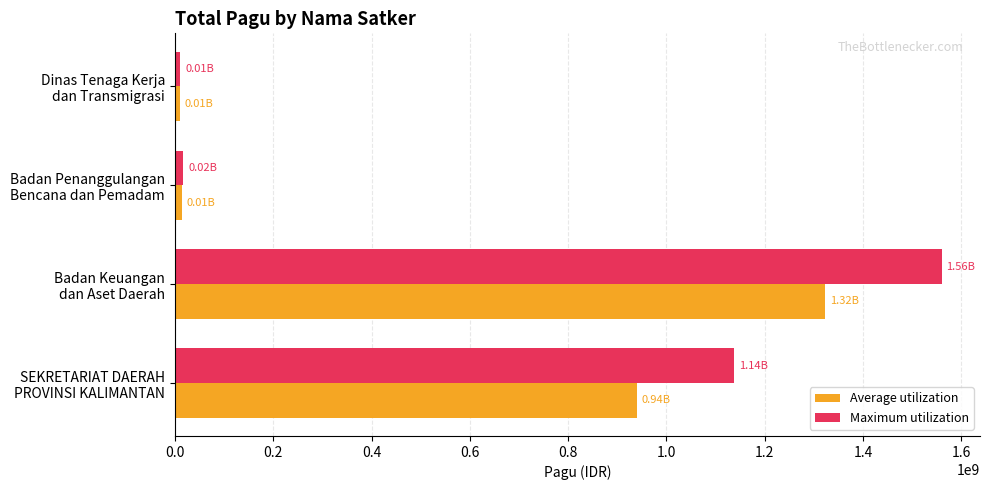

Which series has the widest spread of values?

Maximum utilization